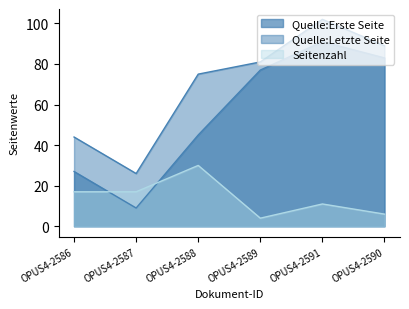

True or false: Seitenzahl has a value of 4 at OPUS4-2589.

True